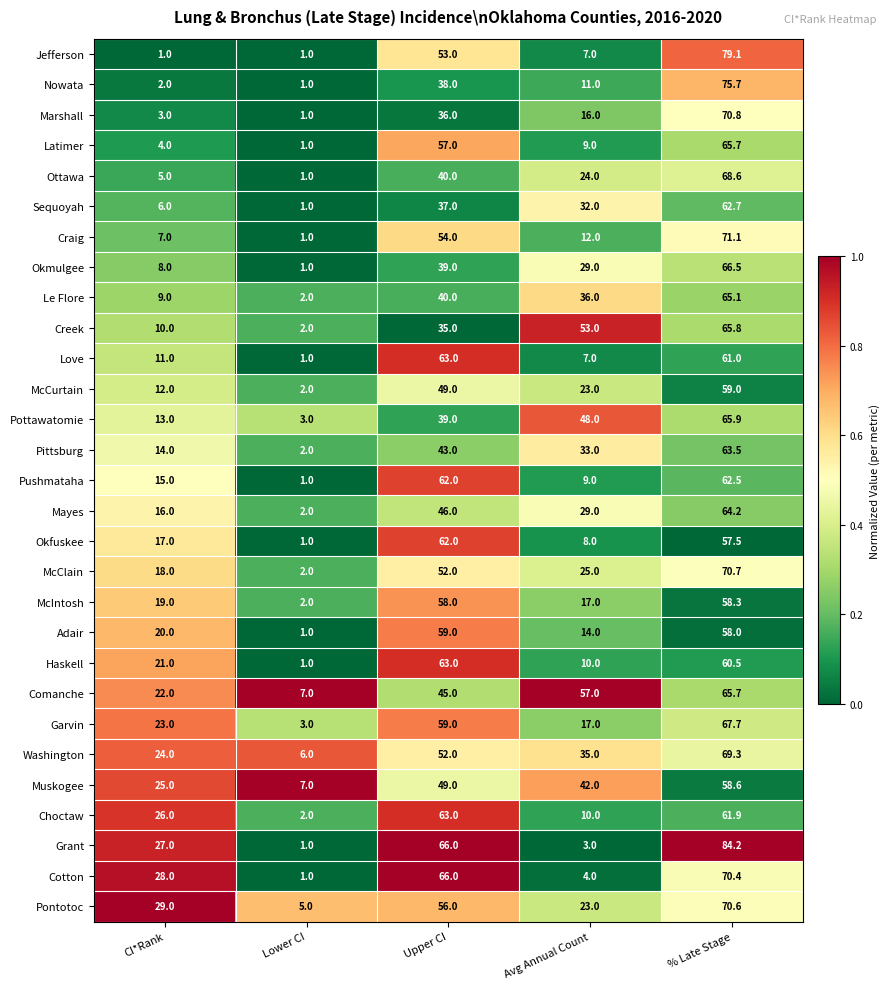

What is the difference between the highest and lowest values at % Late Stage?

26.7